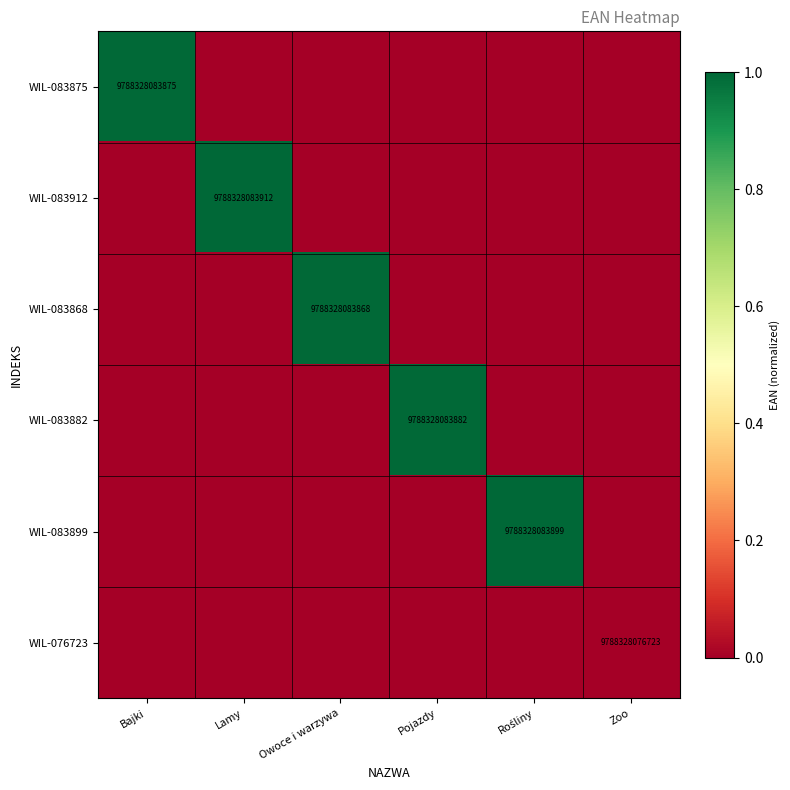

True or false: WIL-083875 has a value of 16307166858018.7 at Bajki.

False